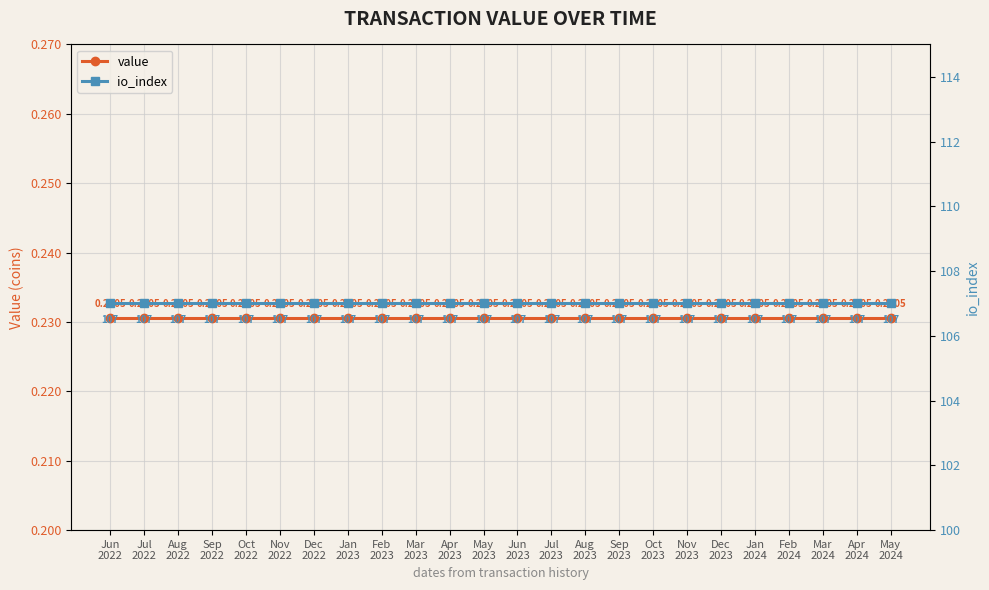

Is it true that io_index equals 49.8 at Apr
2024?

False